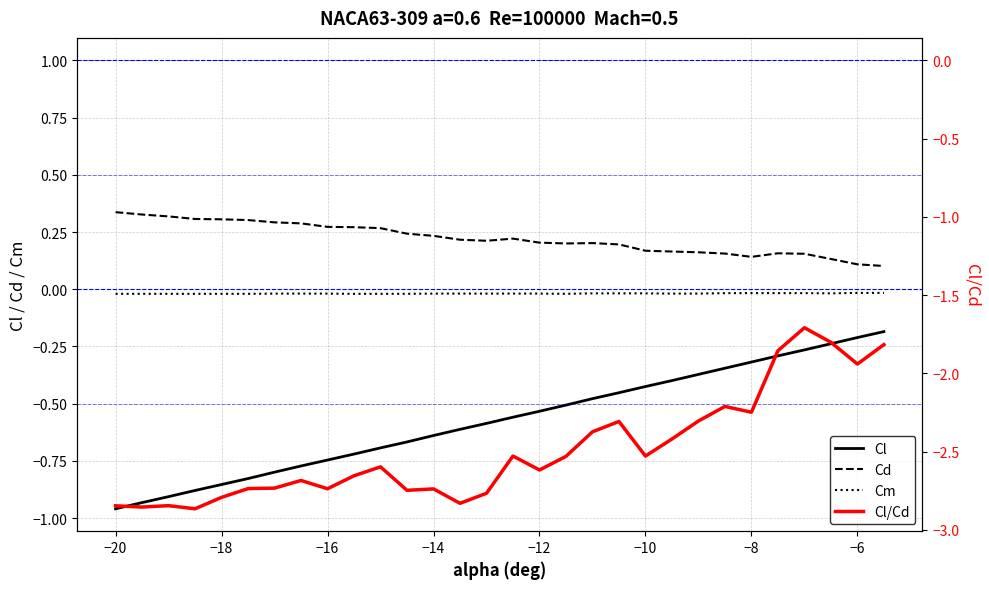

Is it true that Cl/Cd equals -0.9 at 22?

False